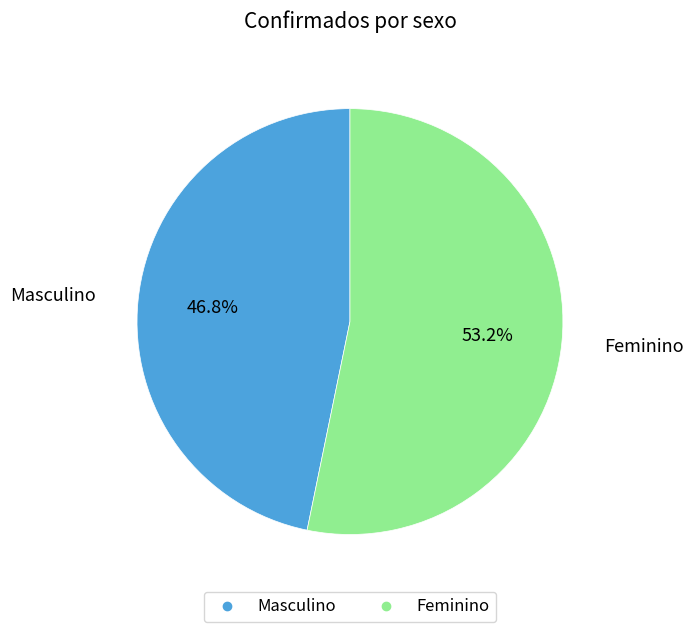

Which slice is the largest?

Feminino